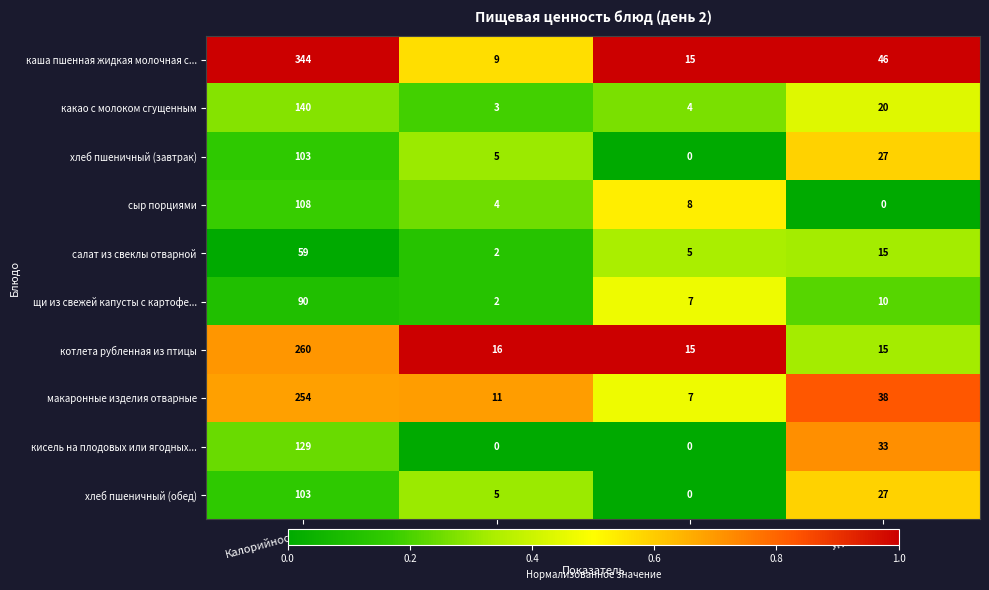

What is the difference between the maximum and minimum values in the кисель на плодовых или ягодных... series?

129